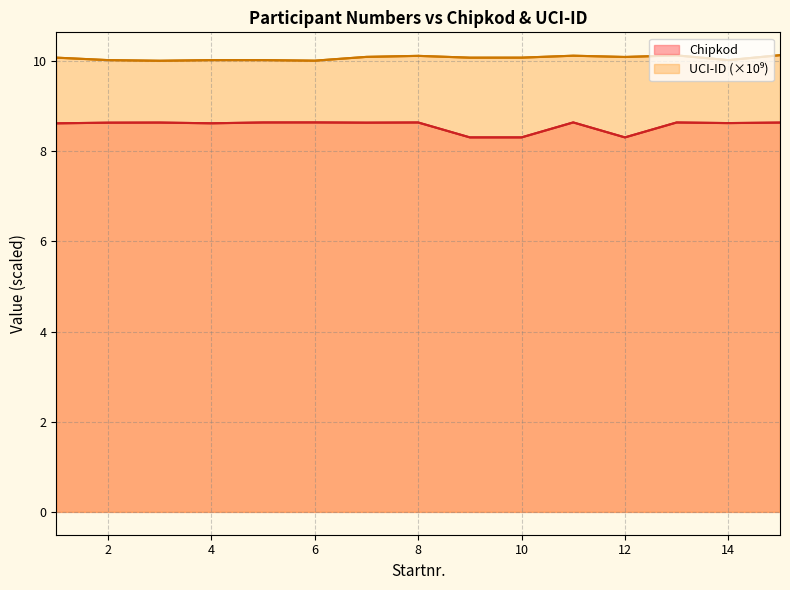

What is the value of the UCI-ID (×10⁹) point at the 3rd from the left?

10.0